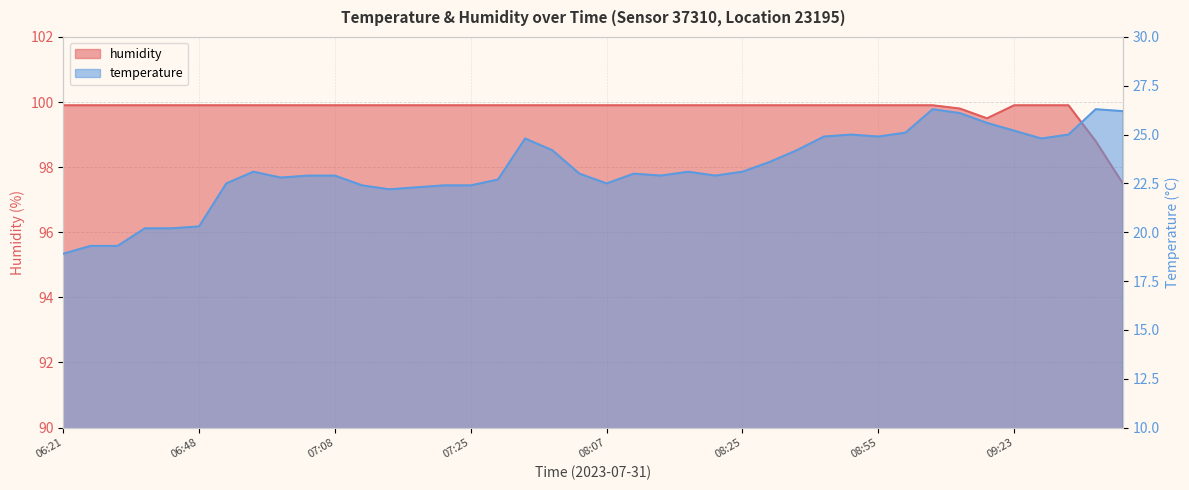

What position from the right is 08:19?

17